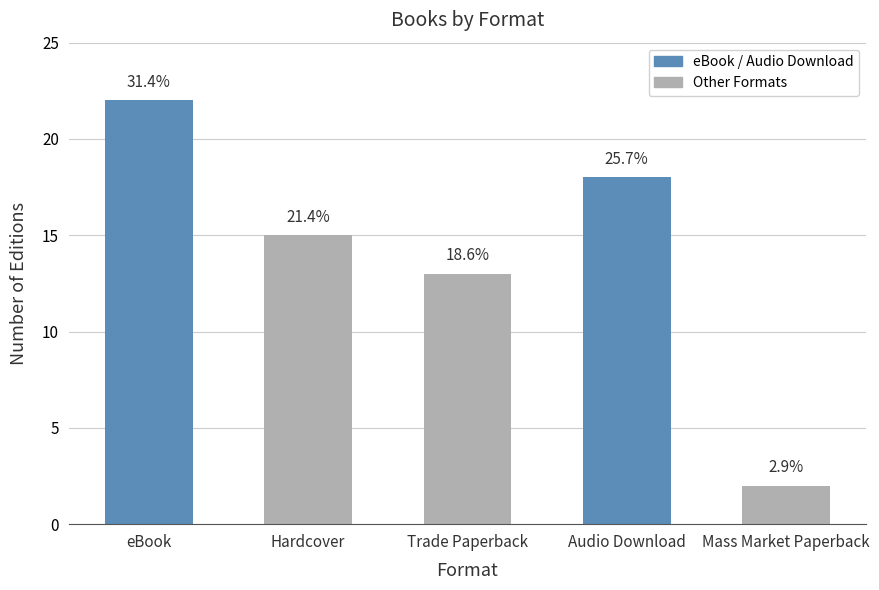

What is the sum of all values?

70